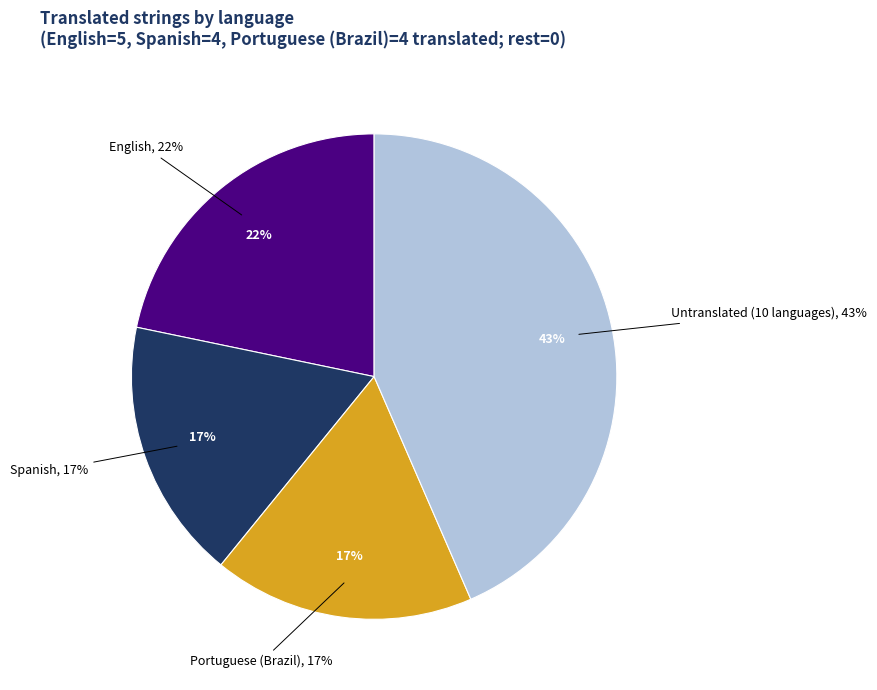

The Arabic slice represents 1% of the pie. True or false?

False